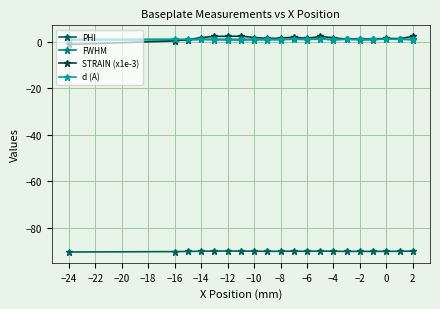

Which series has the largest range (max minus min)?

STRAIN (x1e-3)